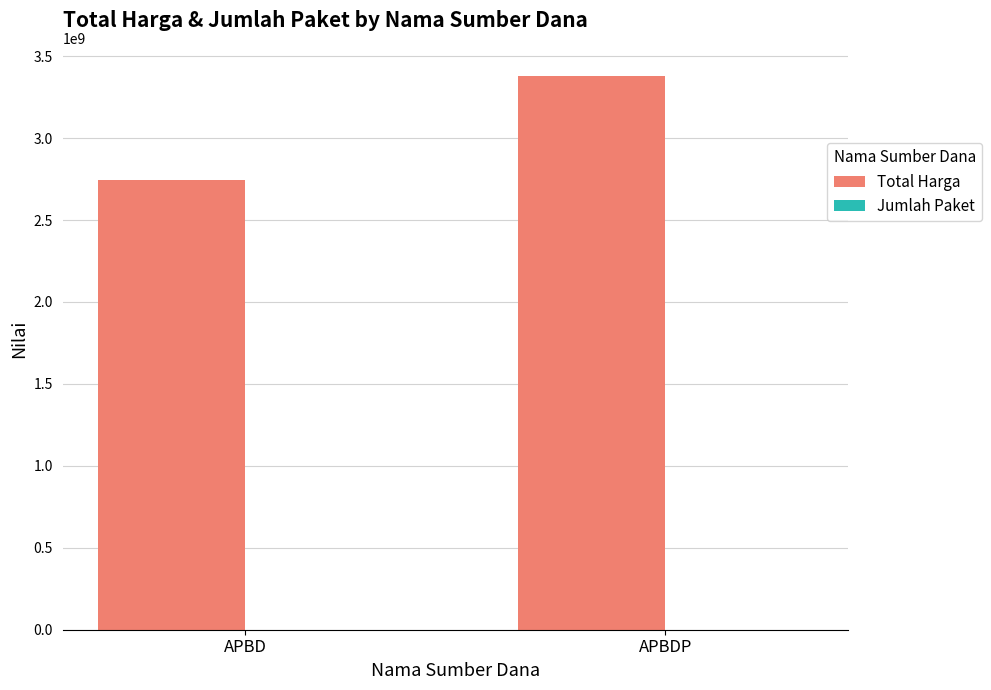

Count the number of categories in the chart.

2